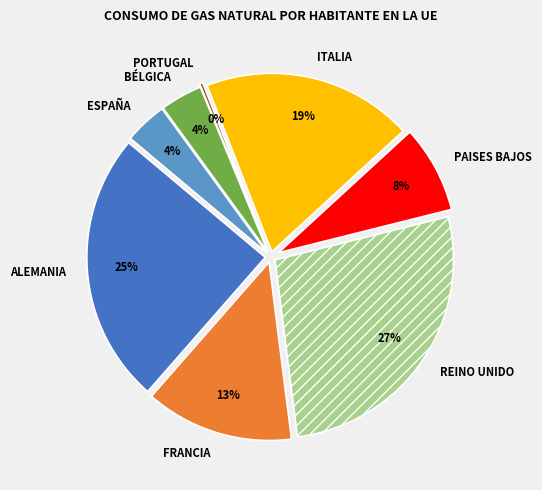

How many segments does this pie chart have?

8